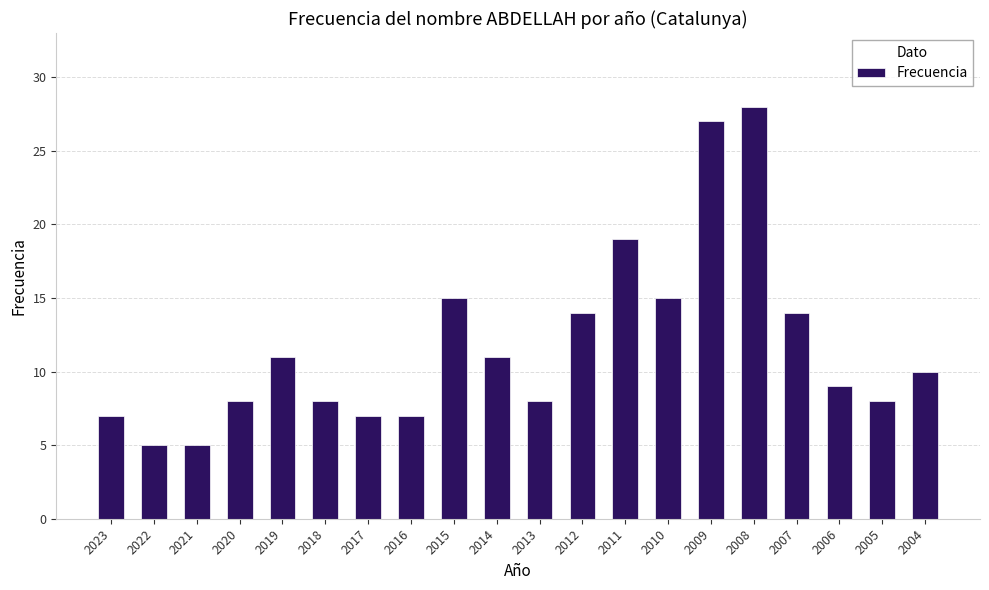

What is the difference between the values at 2009 and 2021?

22